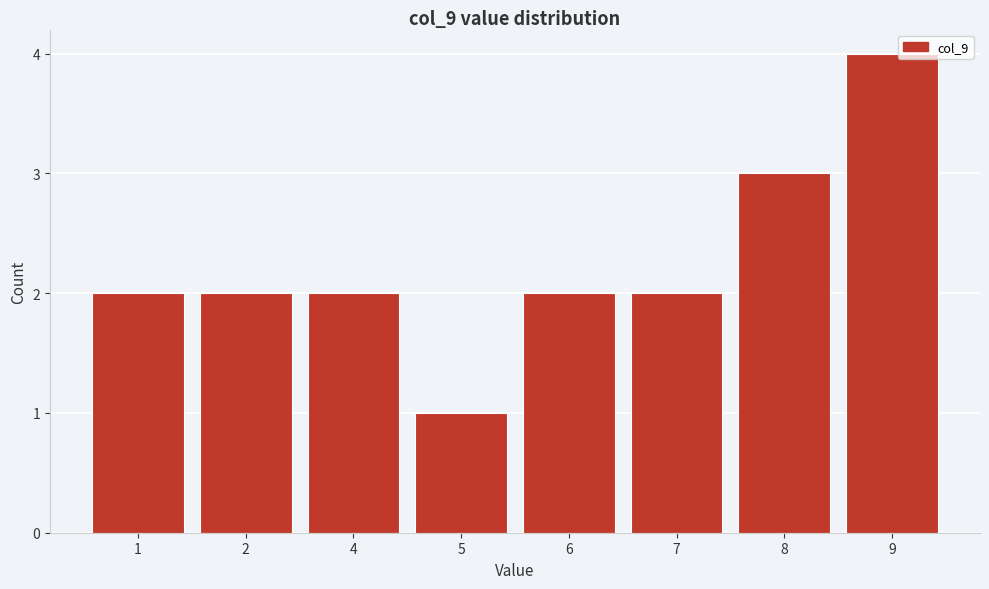

Reading left to right, extract all data points from this chart.

2	2	2	1	2	2	3	4